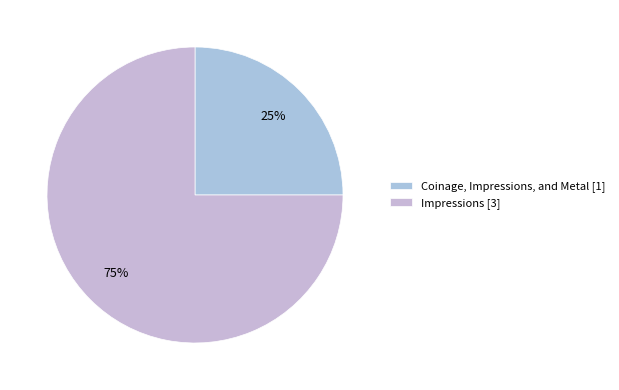

How many segments does this pie chart have?

2